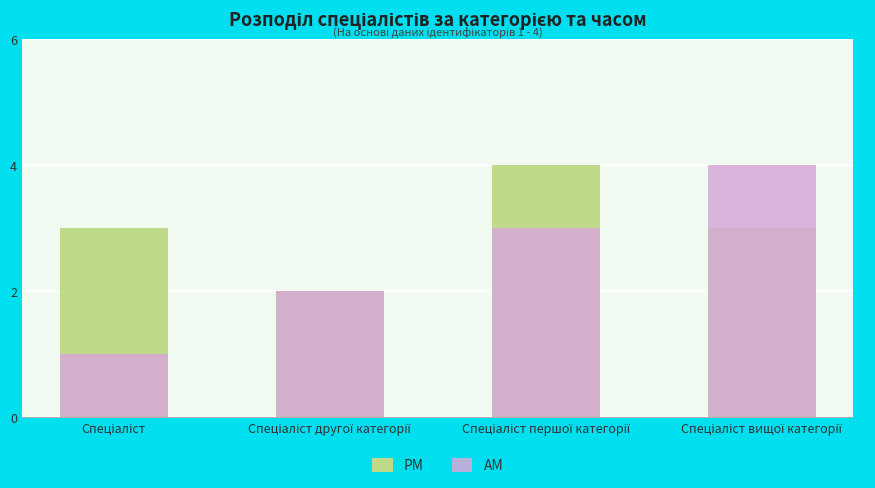

Which has a higher value, Спеціаліст першої категорії or Спеціаліст?

Спеціаліст першої категорії